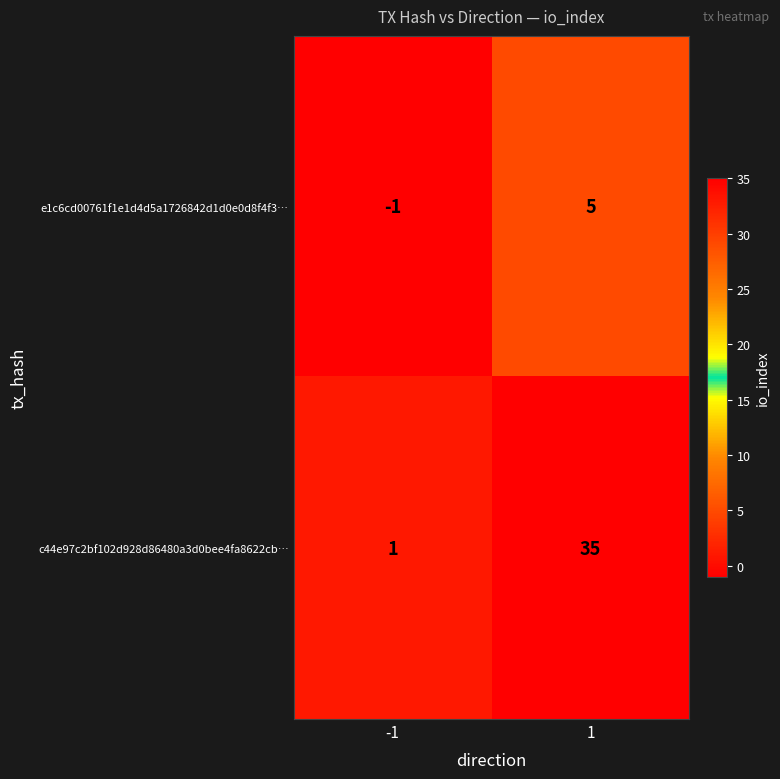

Reading left to right, transcribe all the data shown in this chart.

e1c6cd00761f1e1d4d5a1726842d1d0e0d8f4f3…: -1=-1	1=5
c44e97c2bf102d928d86480a3d0bee4fa8622cb…: -1=1	1=35